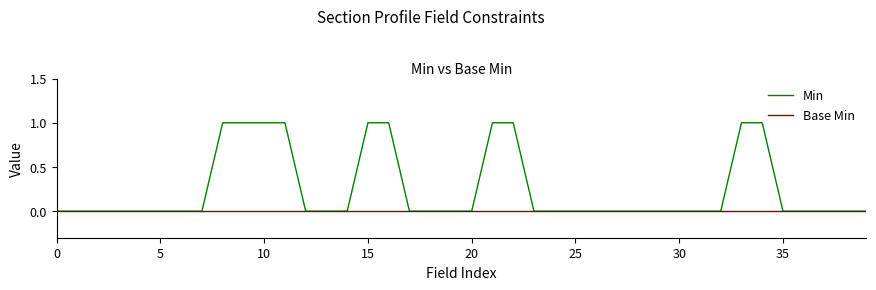

Which series has the largest range (max minus min)?

Min